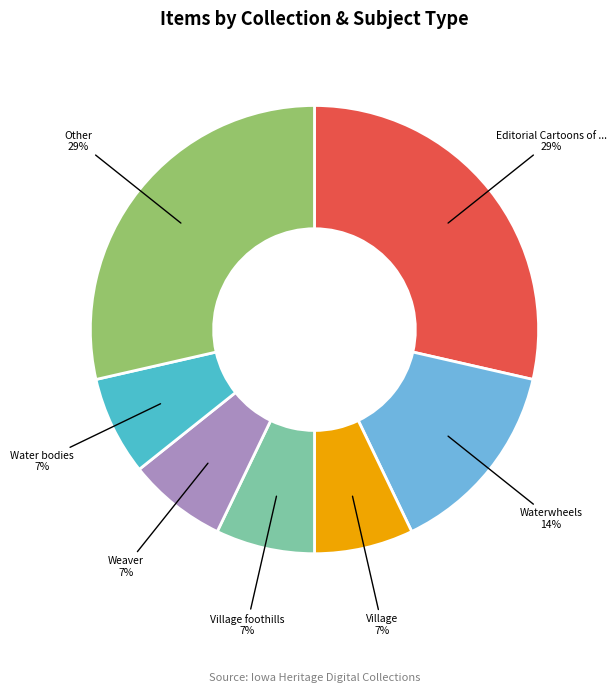

Is there any slice that represents more than half of the pie?

No